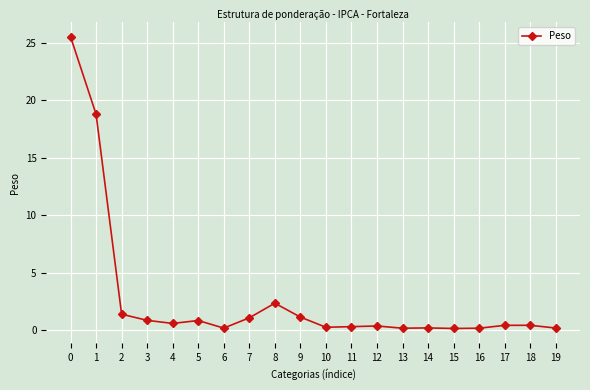

Count the number of categories in the chart.

20